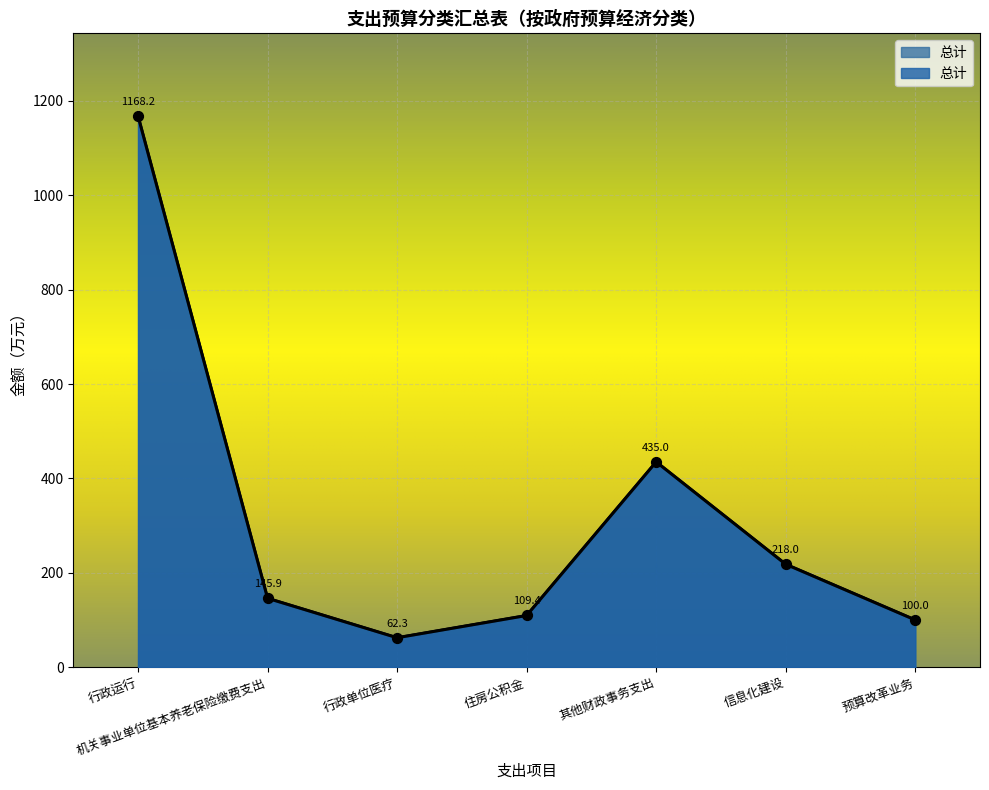

Approximately how many times larger is the value at 预算改革业务 compared to 住房公积金?

0.9